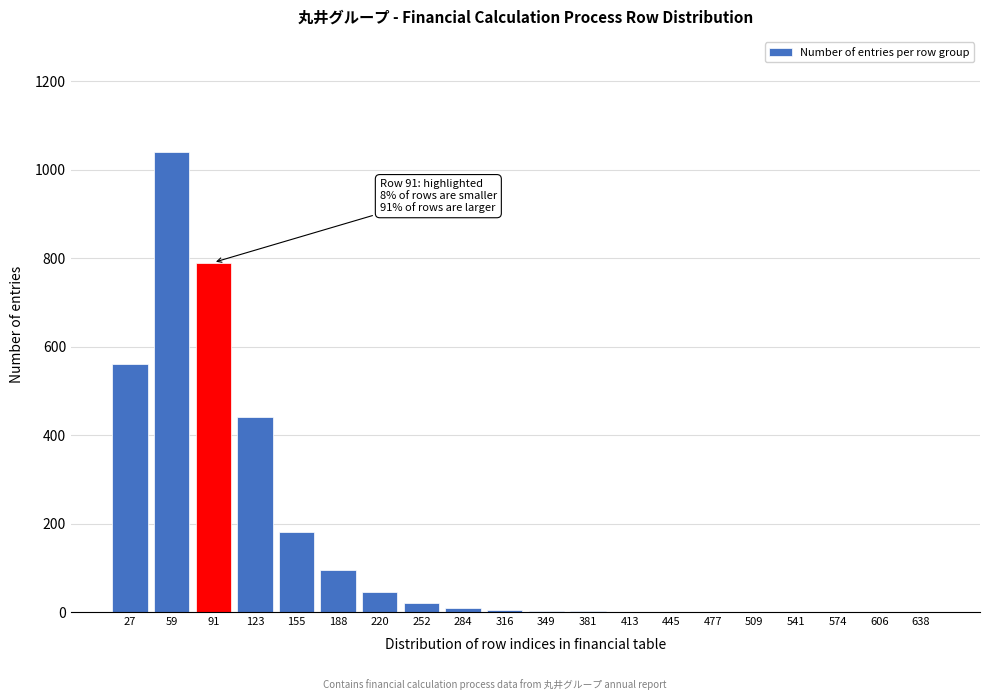

Which category has the highest value across all series?

59